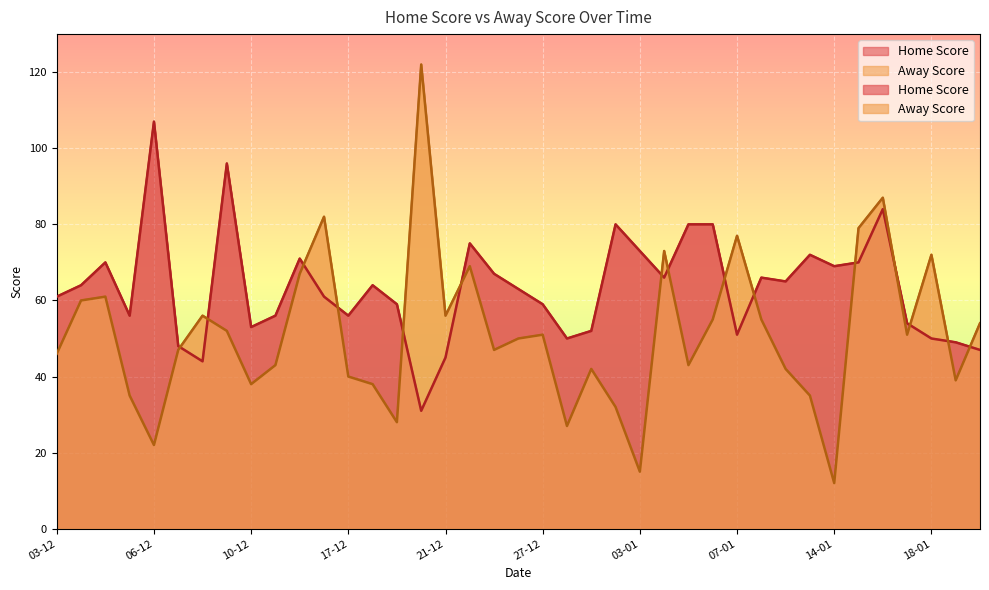

What is the label of the 11th point from the right?

07-01